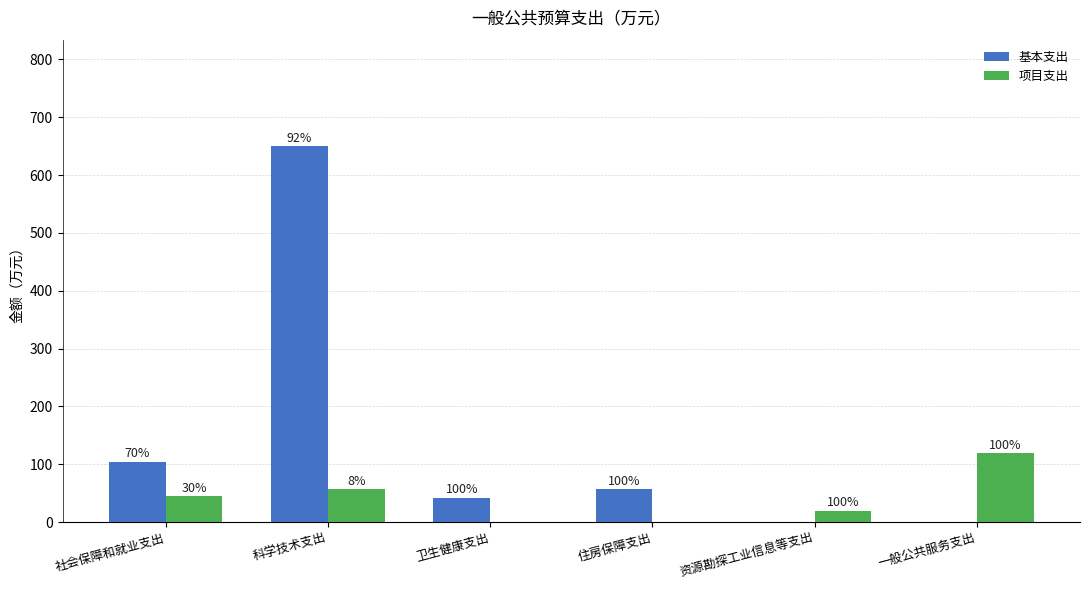

What is the spread (max minus min) of values at 住房保障支出?

57.6